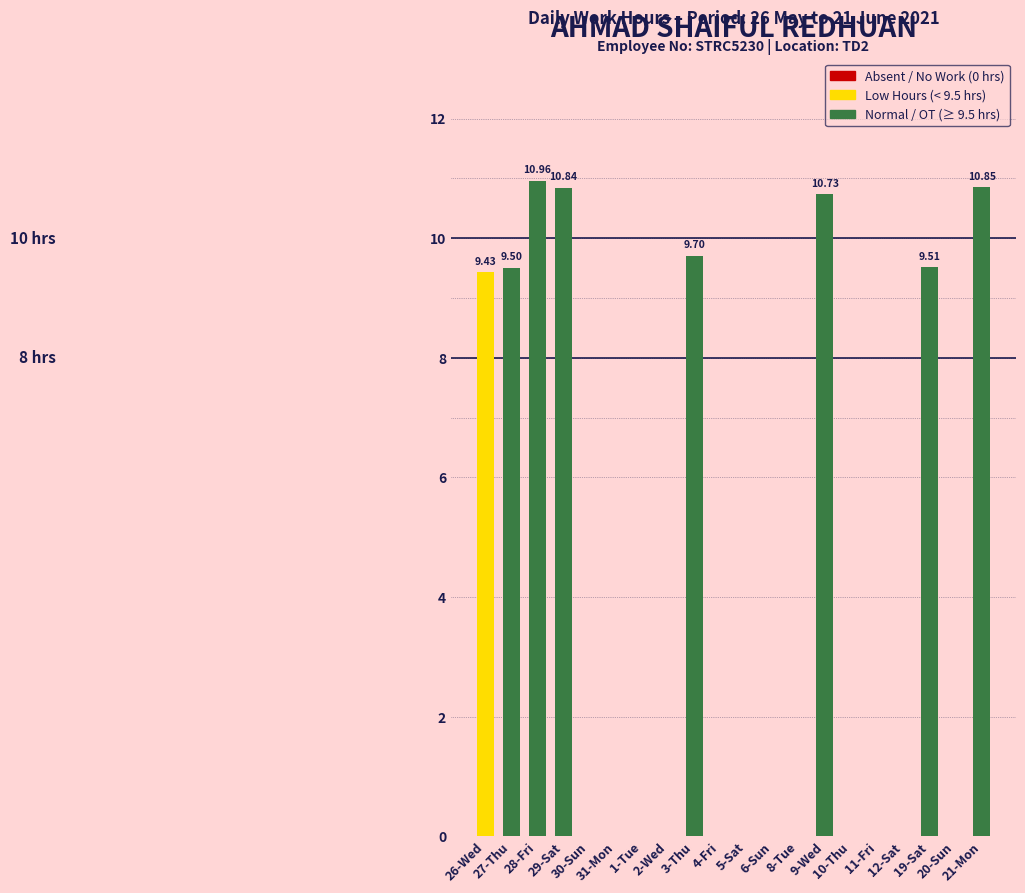

What is the sum of all values?

81.5